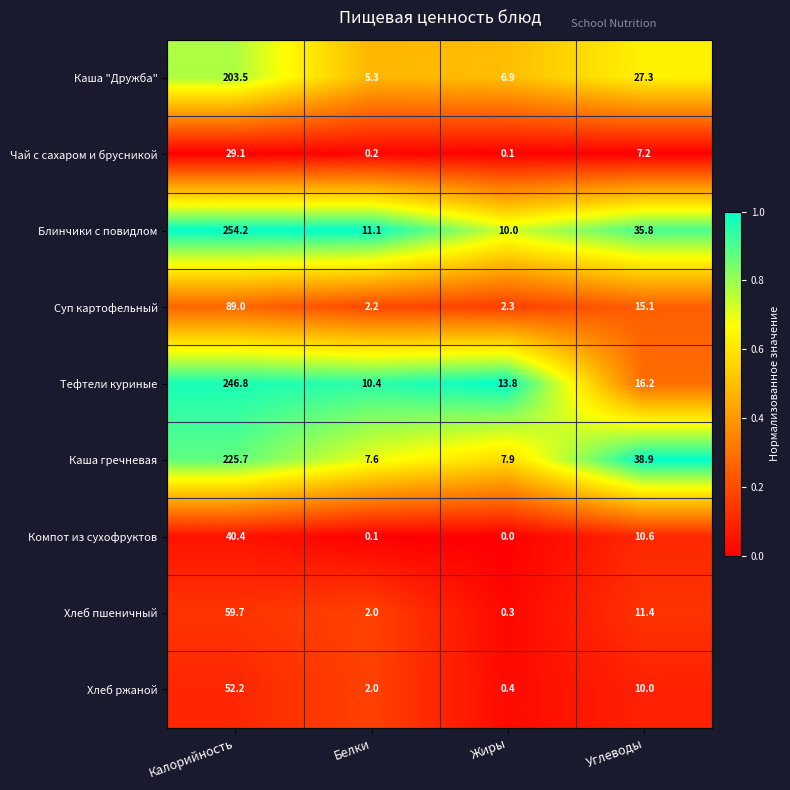

Rank the series at Жиры from lowest to highest value.

Компот из сухофруктов, Чай с сахаром и брусникой, Хлеб пшеничный, Хлеб ржаной, Суп картофельный, Каша "Дружба", Каша гречневая, Блинчики с повидлом, Тефтели куриные